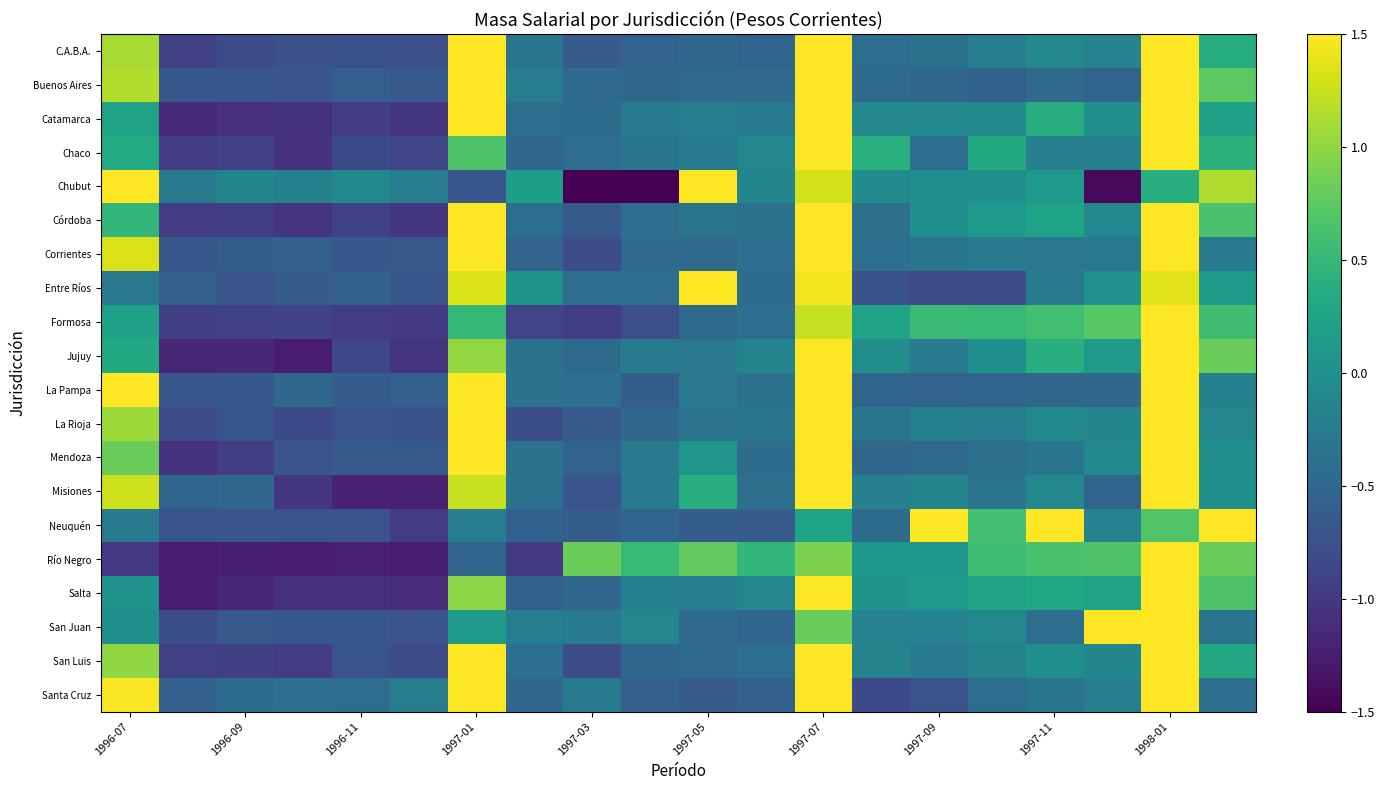

Rank the series by their maximum value, from lowest to highest.

Chubut, La Pampa, San Luis, Río Negro, Neuquén, Misiones, Corrientes, Catamarca, C.A.B.A., Córdoba, Mendoza, Salta, La Rioja, Jujuy, Buenos Aires, Santa Cruz, Formosa, Entre Ríos, Chaco, San Juan